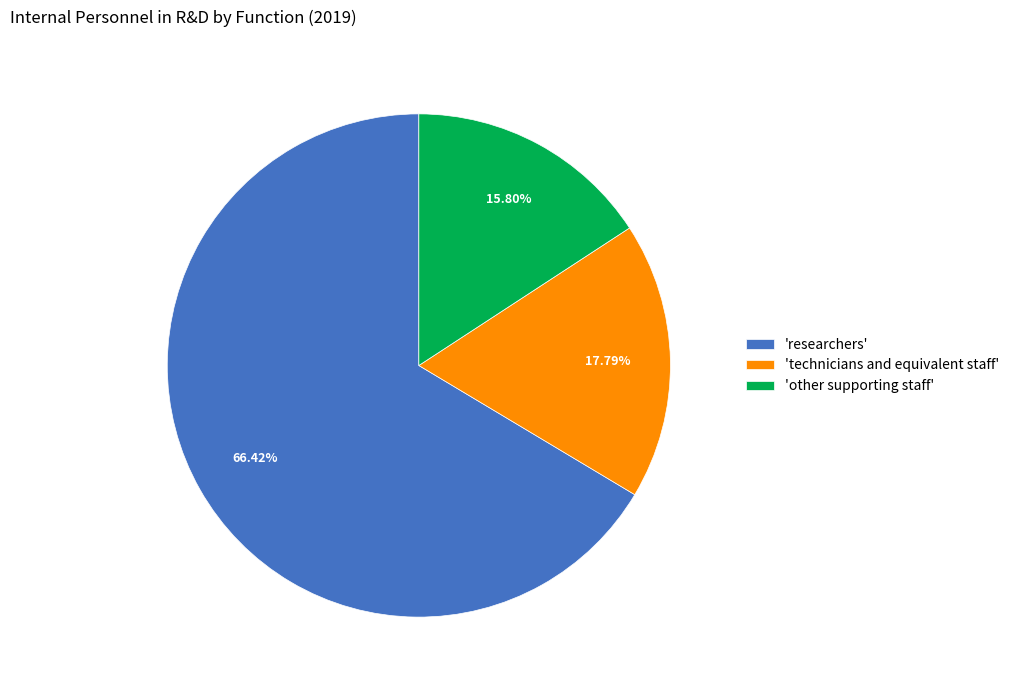

What is the largest slice in the pie chart?

'researchers'